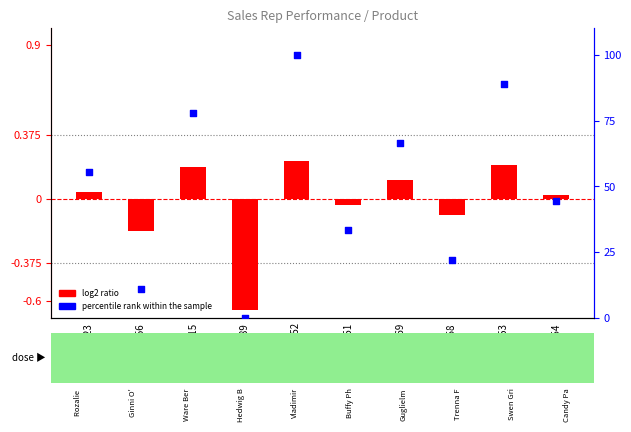

Which series contains the highest Y value?

percentile rank within the sample